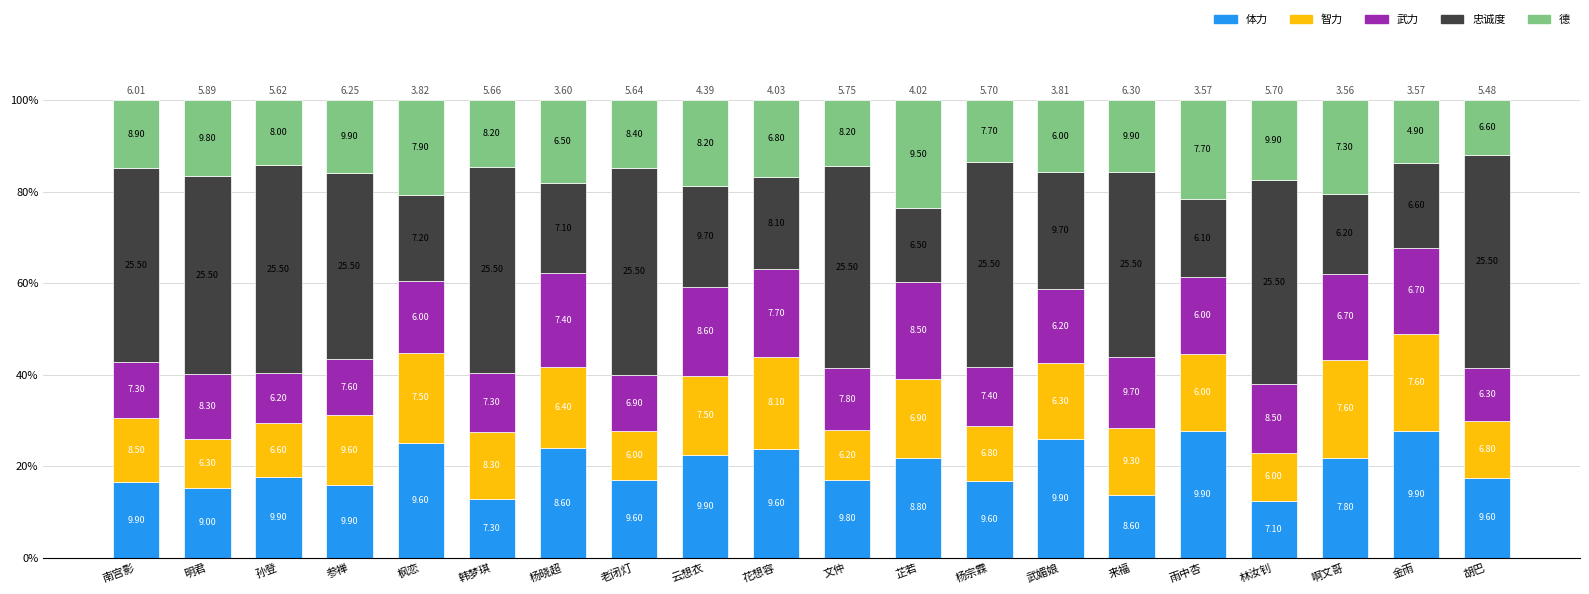

How many bars are there in total?

20